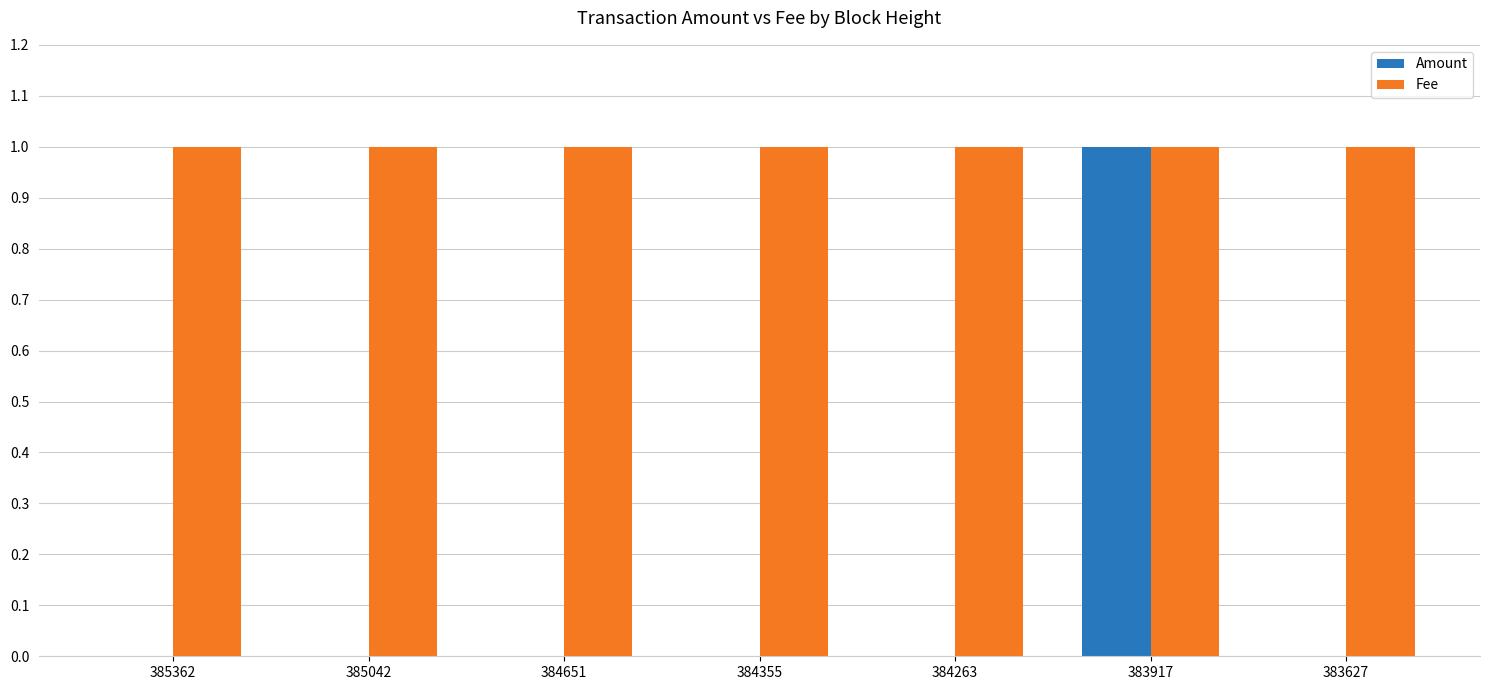

What is the sum of all Fee values?

7